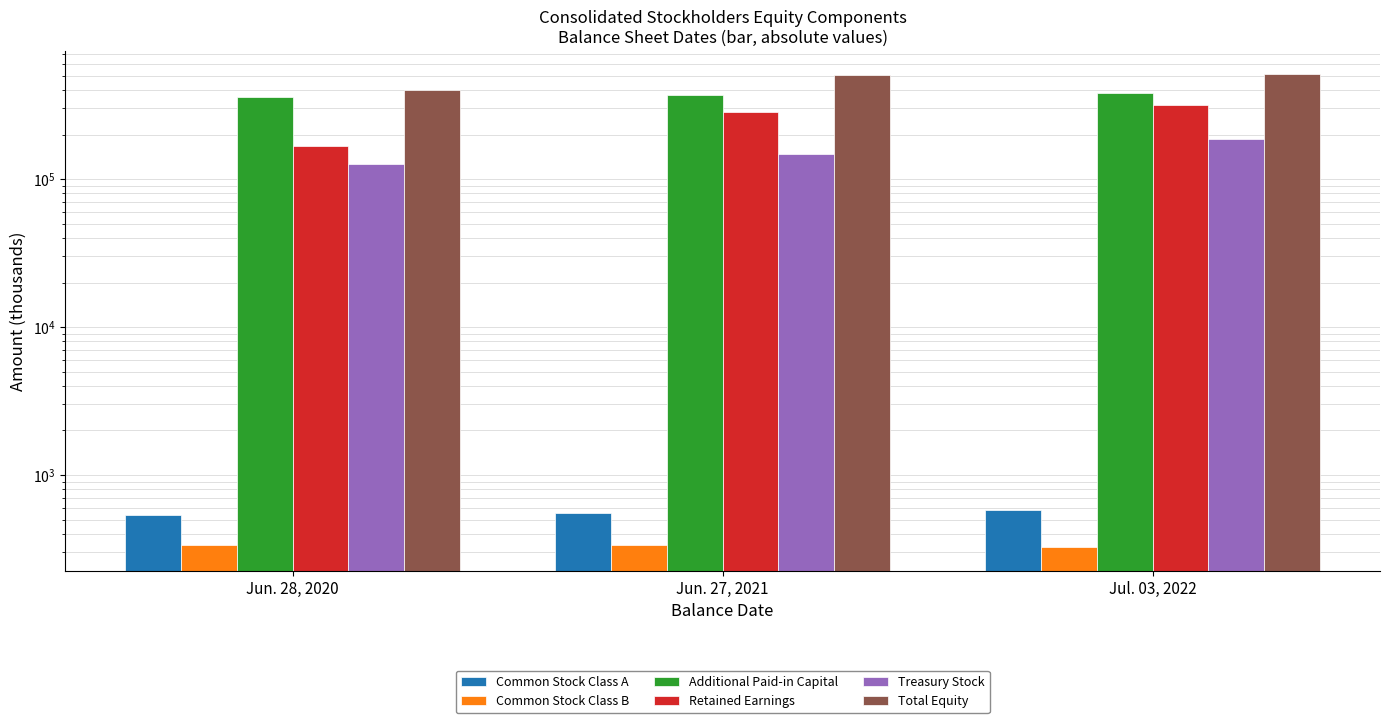

What is the difference between the Total Equity values at Jul. 03, 2022 and Jun. 28, 2020?

109635